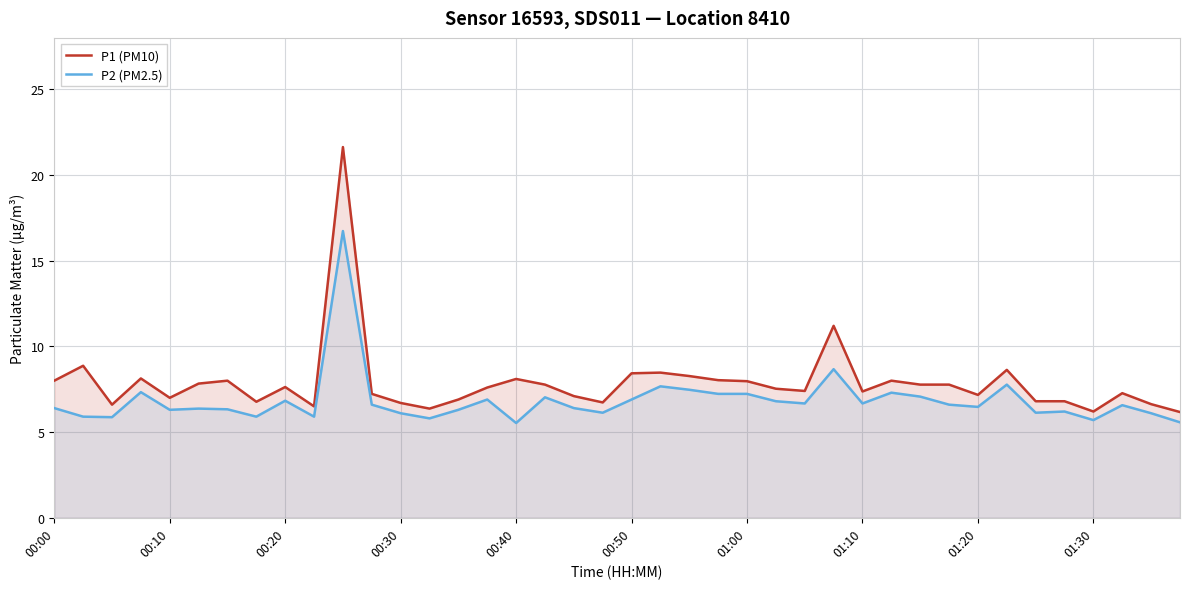

Which series has the largest range (max minus min)?

P1 (PM10)